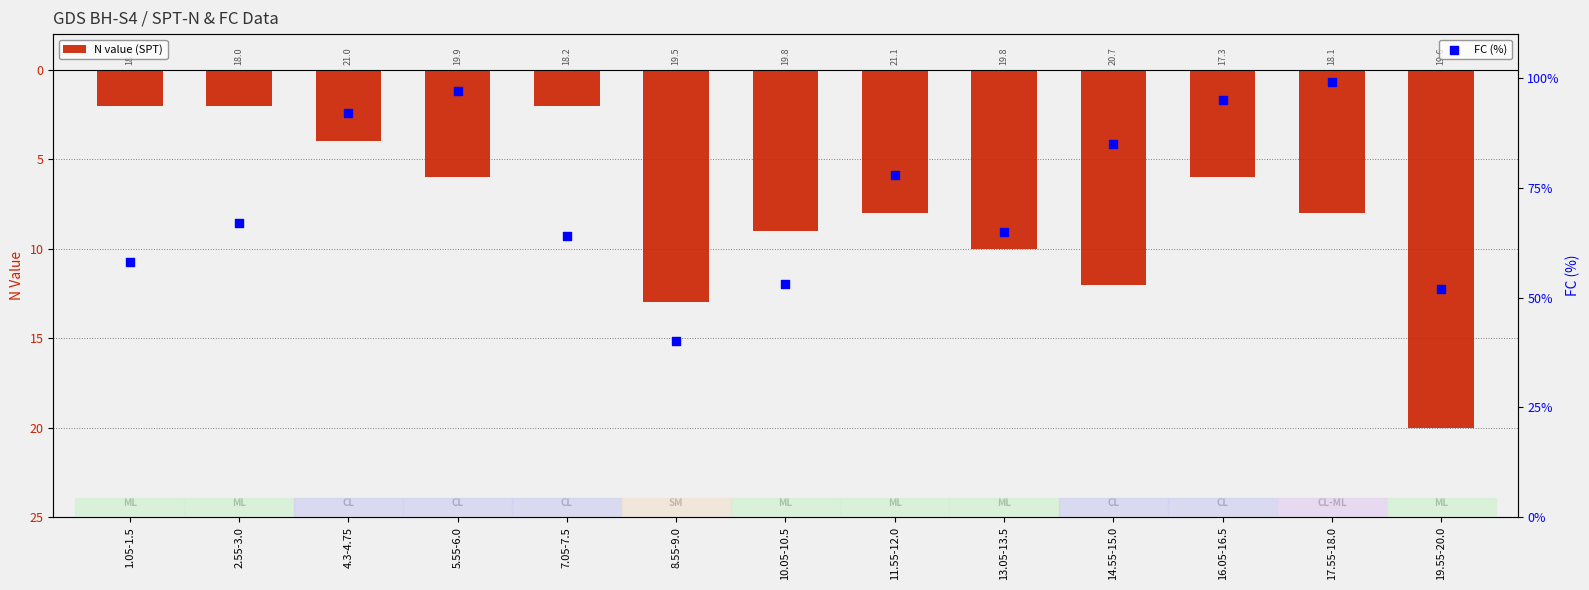

At how many categories does at least one series exceed 29?

13